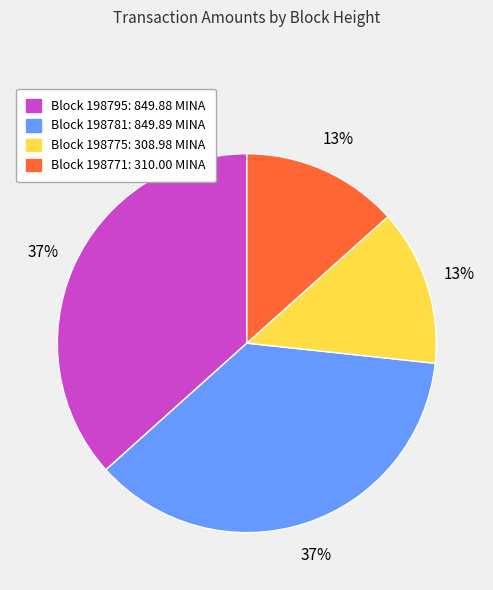

Is there any slice that represents more than half of the pie?

No